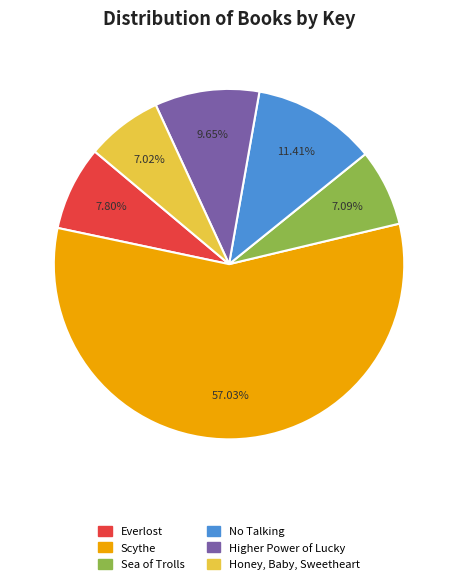

True or false: Sea of Trolls accounts for 7% of the total.

True